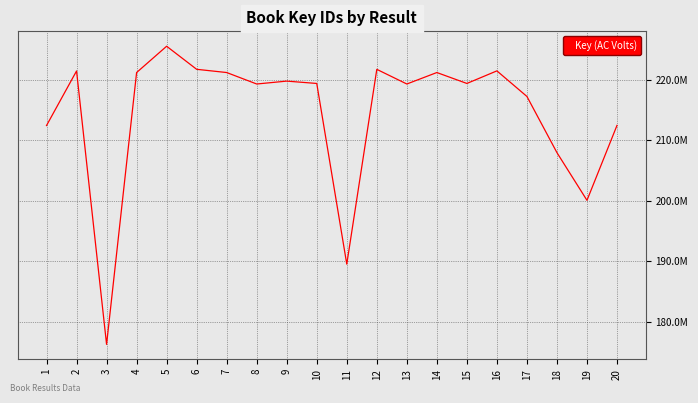

Reading left to right, list all the values displayed in this chart.

212445087	221460329	176269351	221203257	225550378	221737156	221204350	219308654	219786357	219398641	189534464	221731381	219308696	221203299	219398599	221478532	217248118	207959898	200079497	212465986